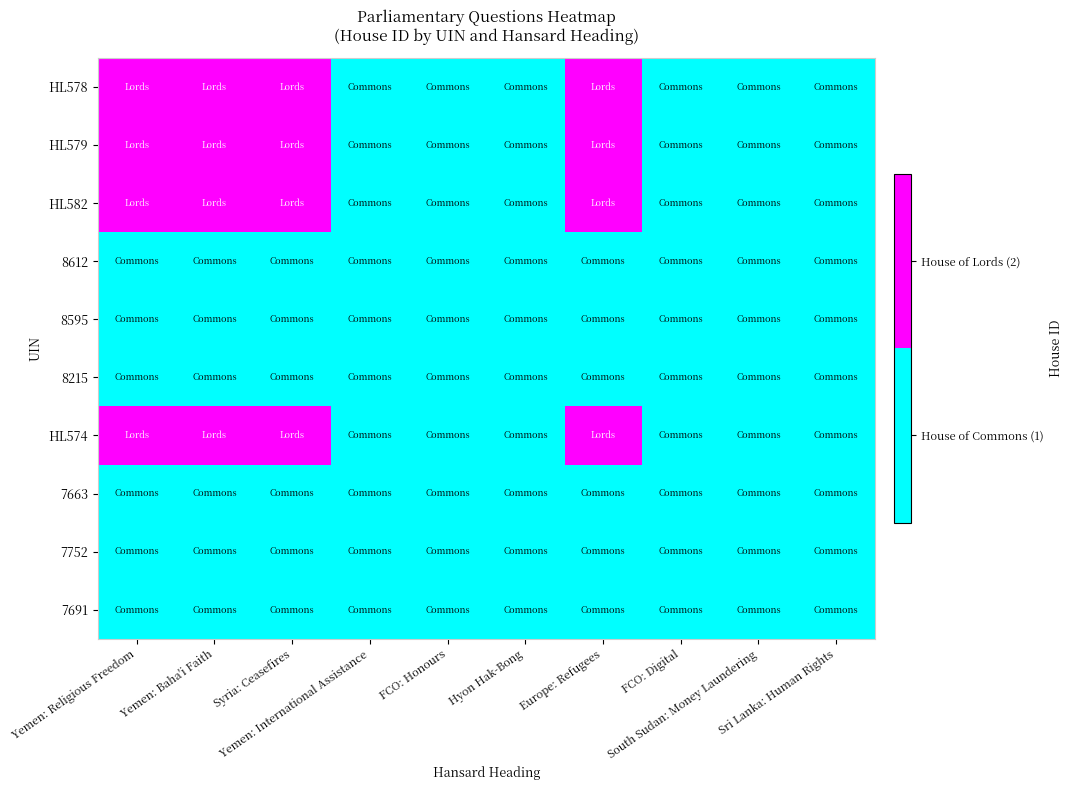

Count the number of categories in the chart.

10